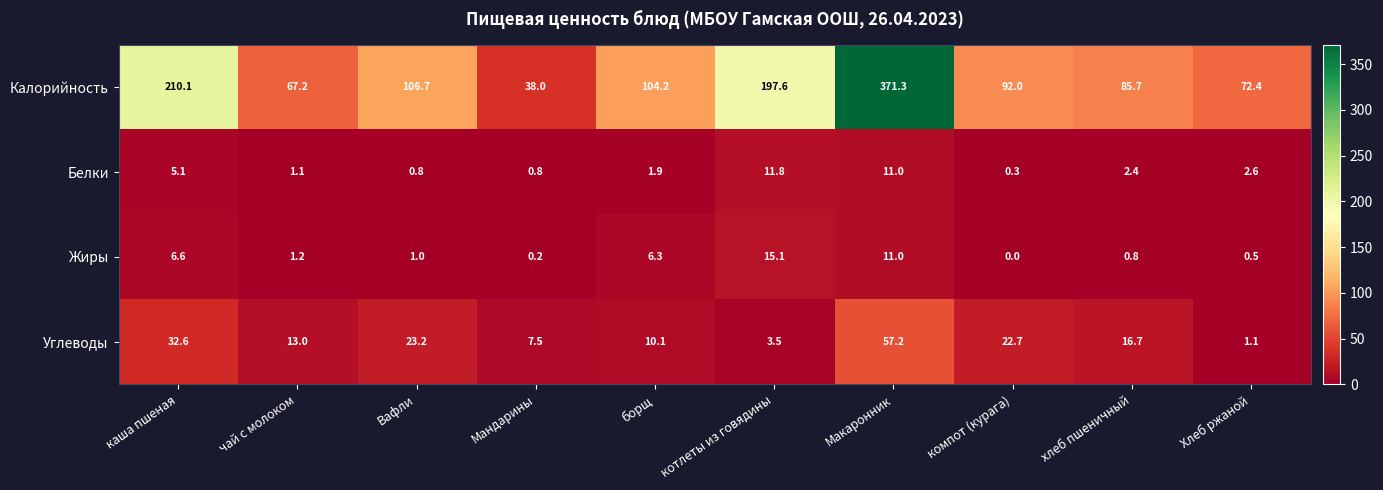

Where is Белки nearest to the value 6?

каша пшеная